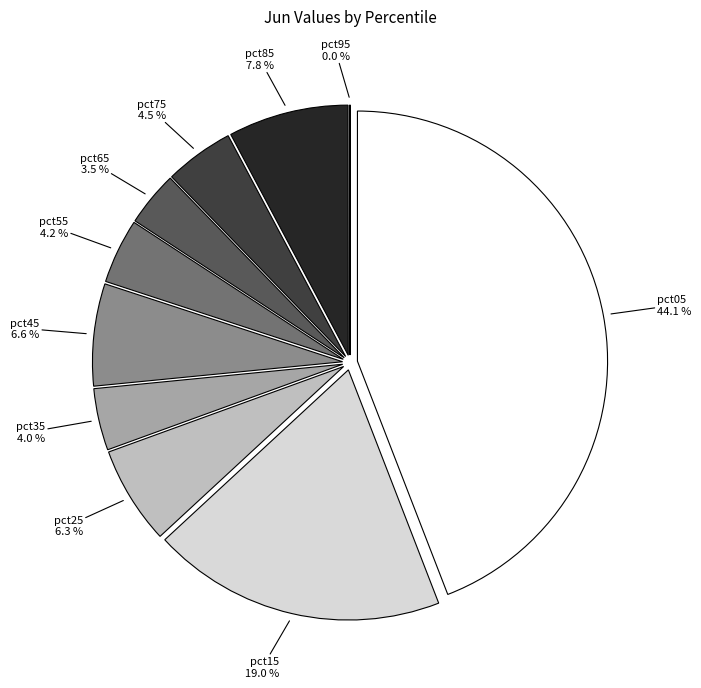

What is the largest slice in the pie chart?

pct05